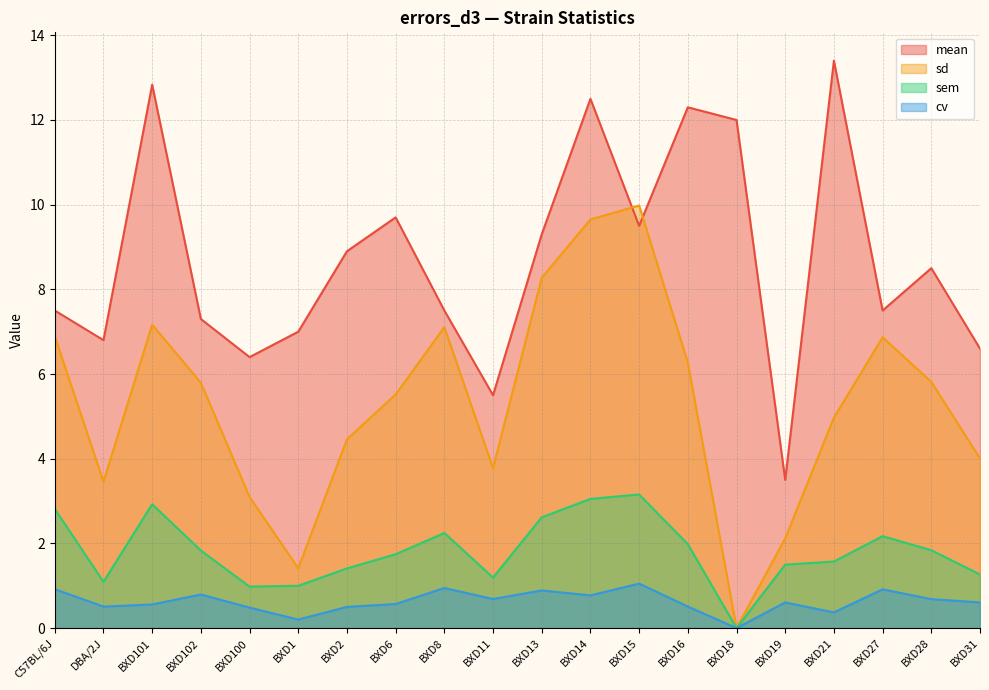

What is the difference between the maximum and minimum values in the mean series?

9.9